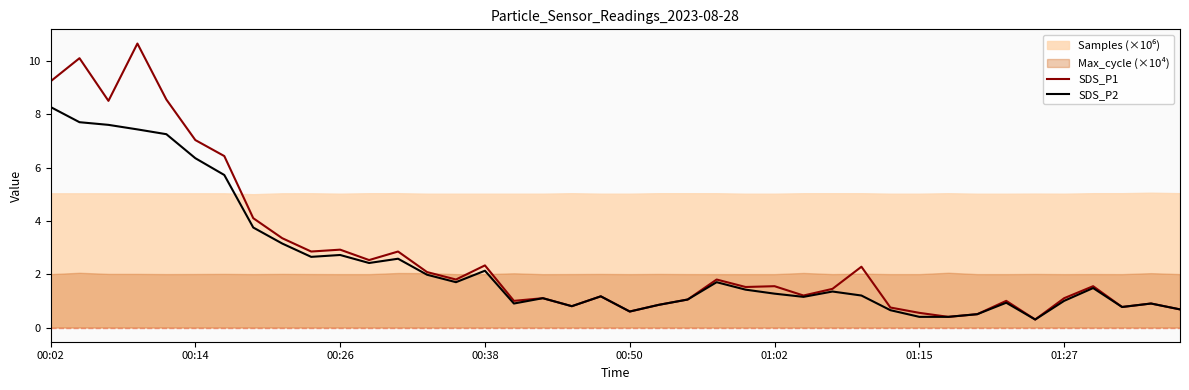

What is the value of the SDS_P1 point at the 19th from the left?

0.8